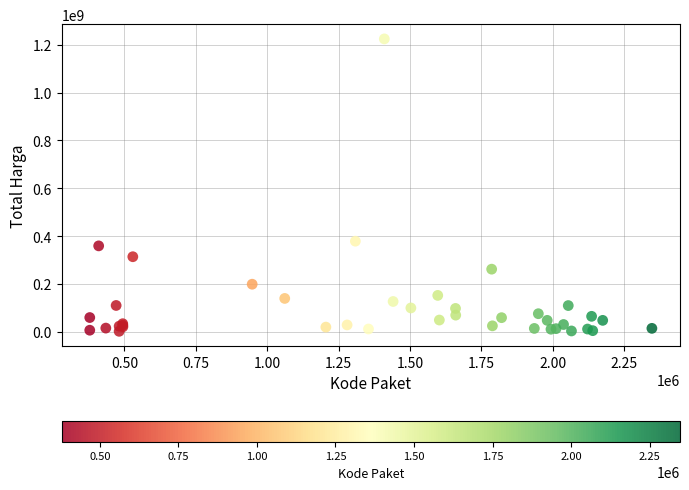

What Y value in the scatter plot is closest to 613538875?

379075000